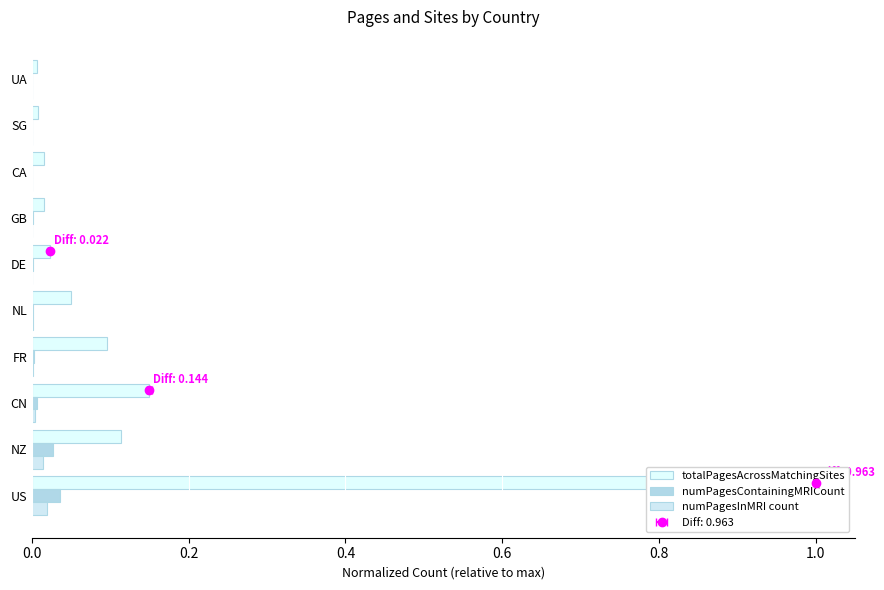

What position from the left is DE?

6